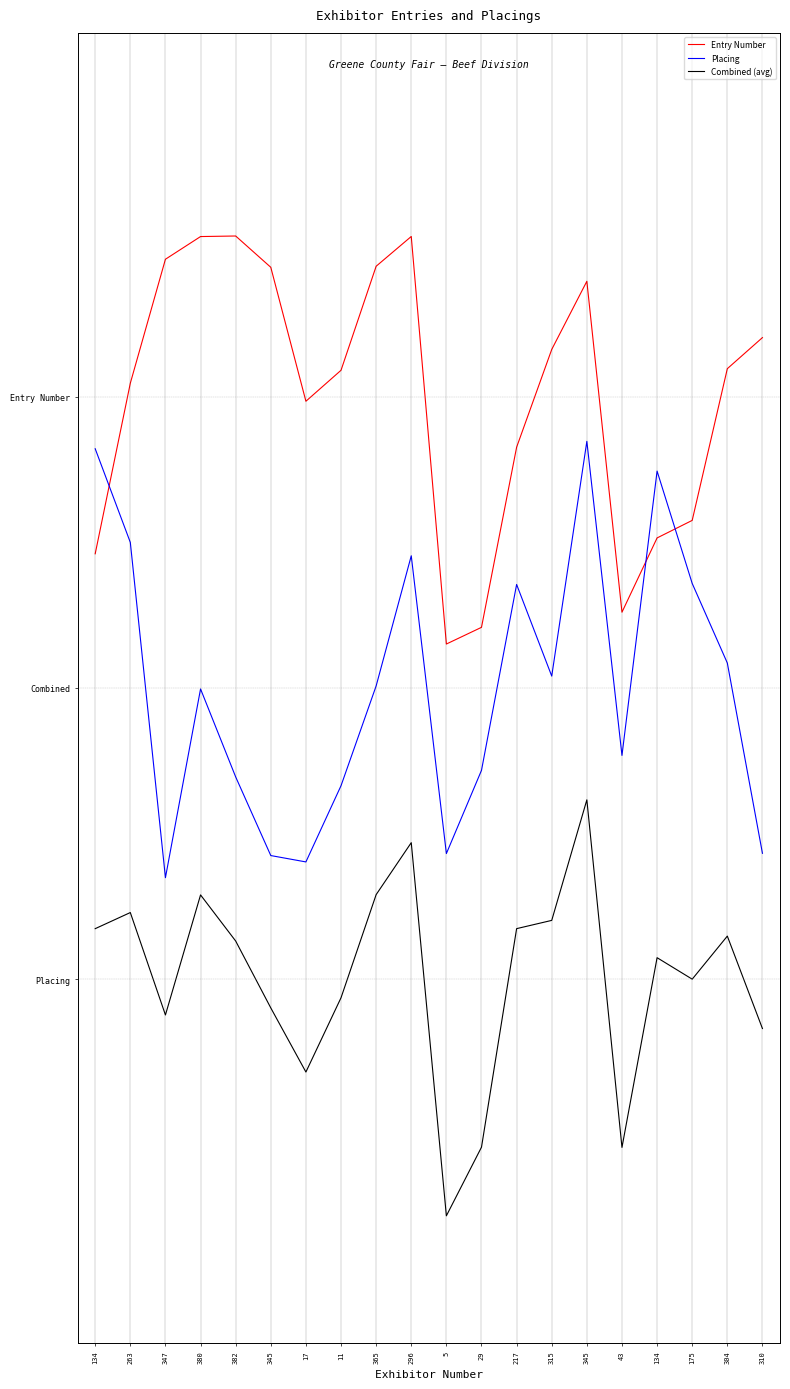

Is this an area chart (filled region under the line)?

No